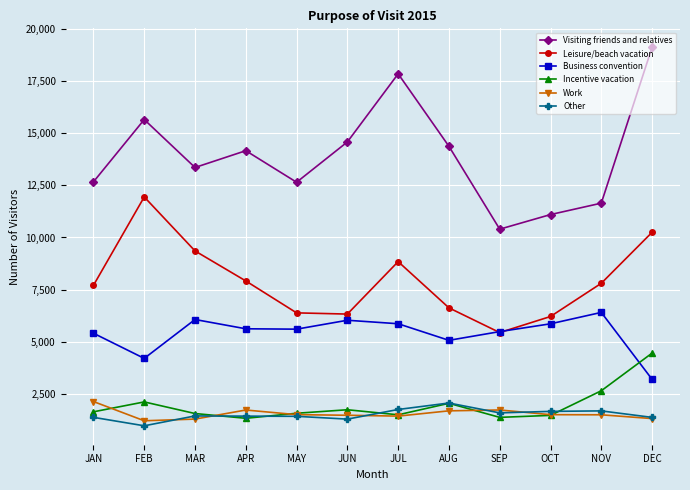

True or false: Business convention has more than 0 points higher than both neighbors.

True